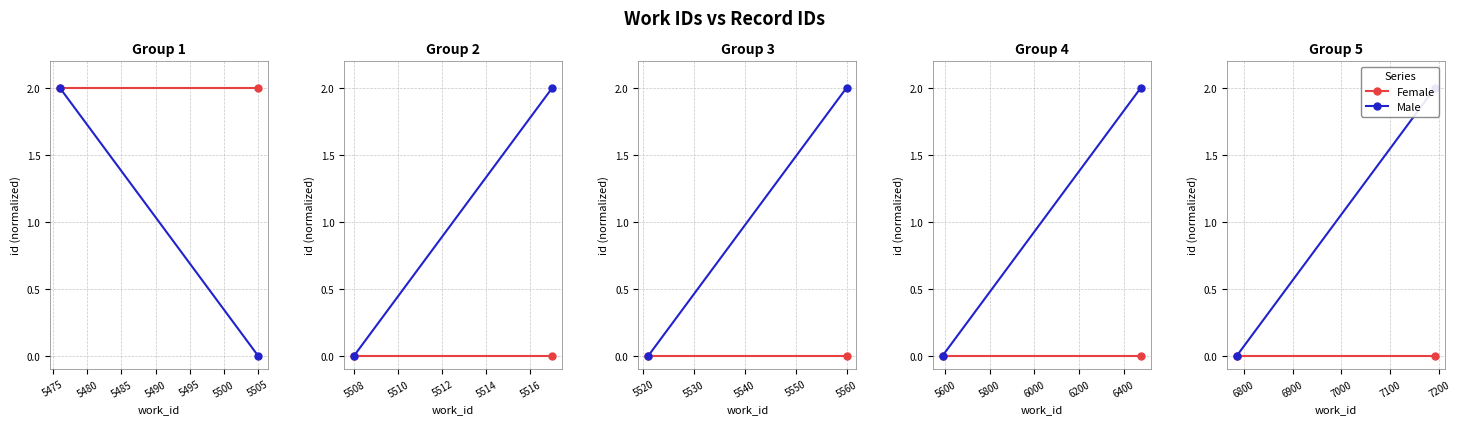

Is the value of Female at 5470 greater than the value of Male at 5470?

No